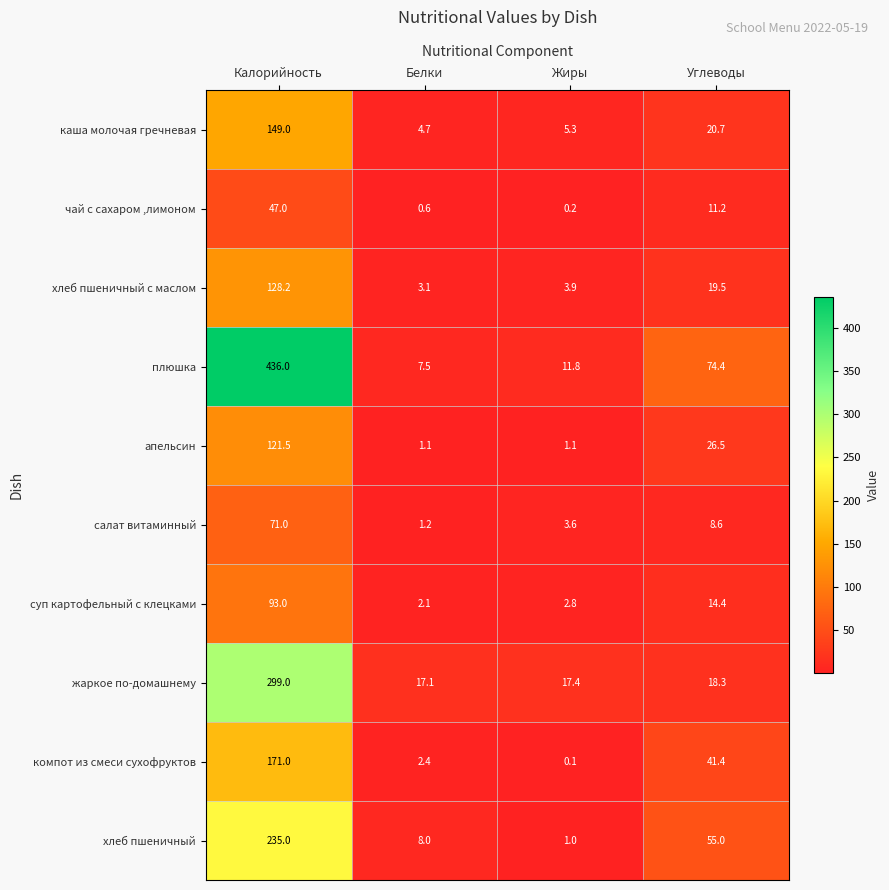

At how many categories does at least one series exceed 128?

1